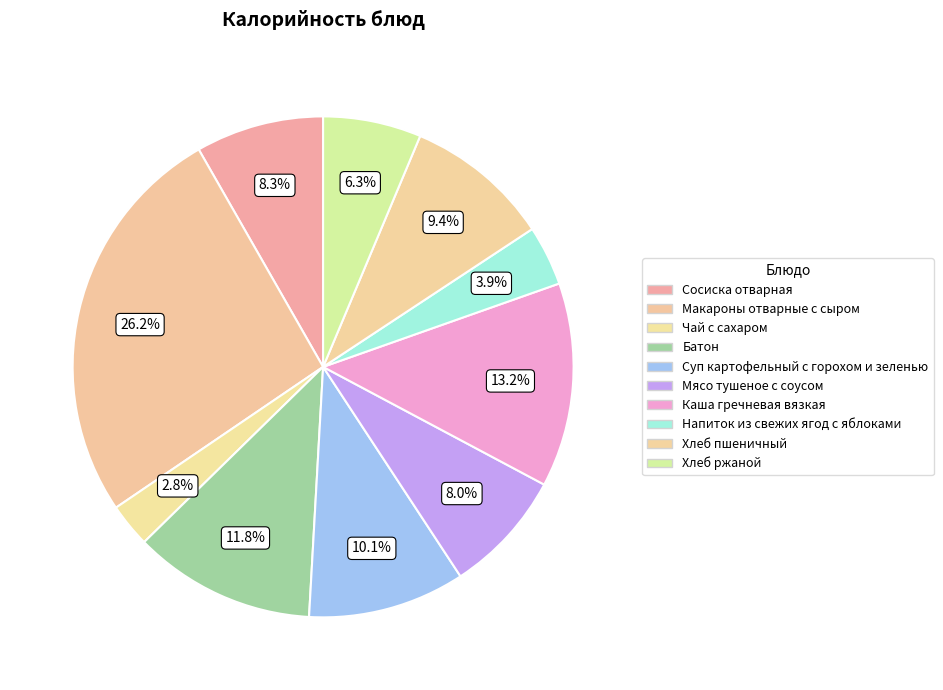

Does any single category account for the majority?

No